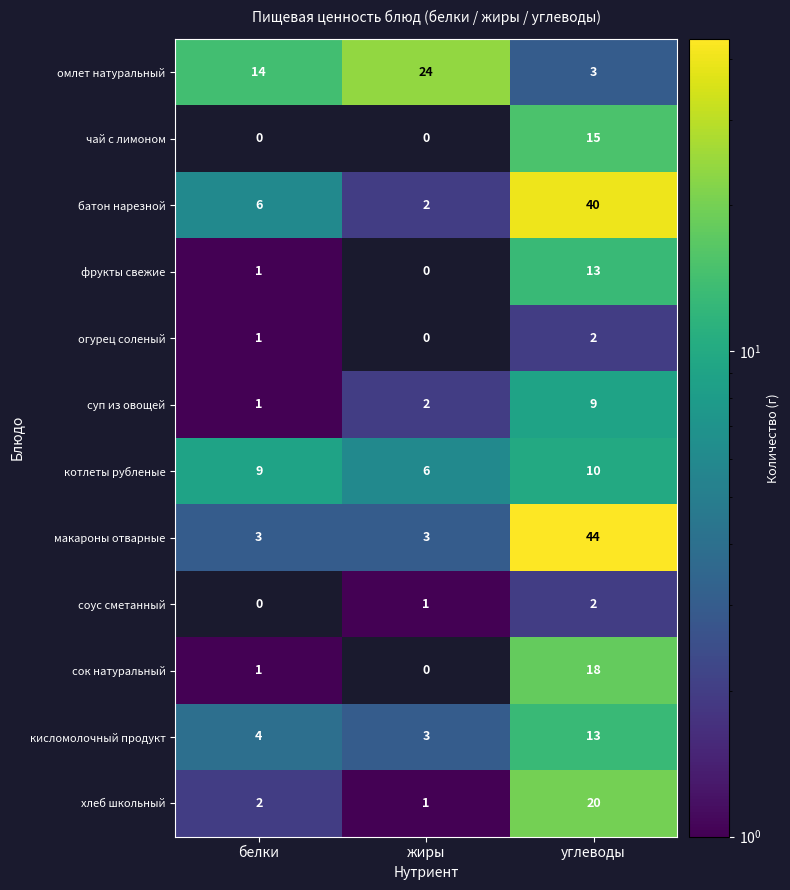

What is the difference between the кисломолочный продукт values at жиры and углеводы?

10